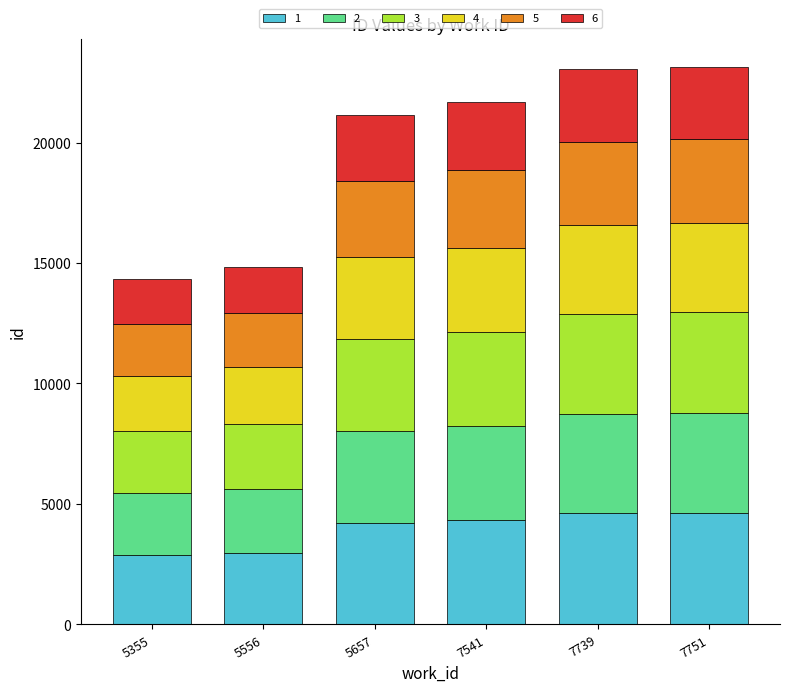

What is the total value across all series at 7541?

21698.0